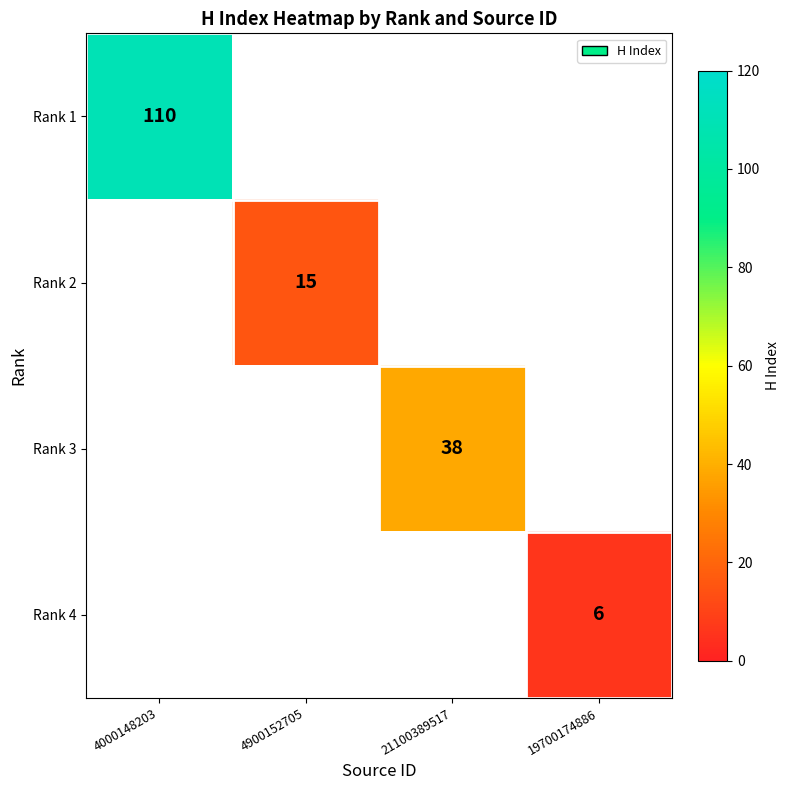

Between 19700174886 and 4900152705, which is larger?

4900152705